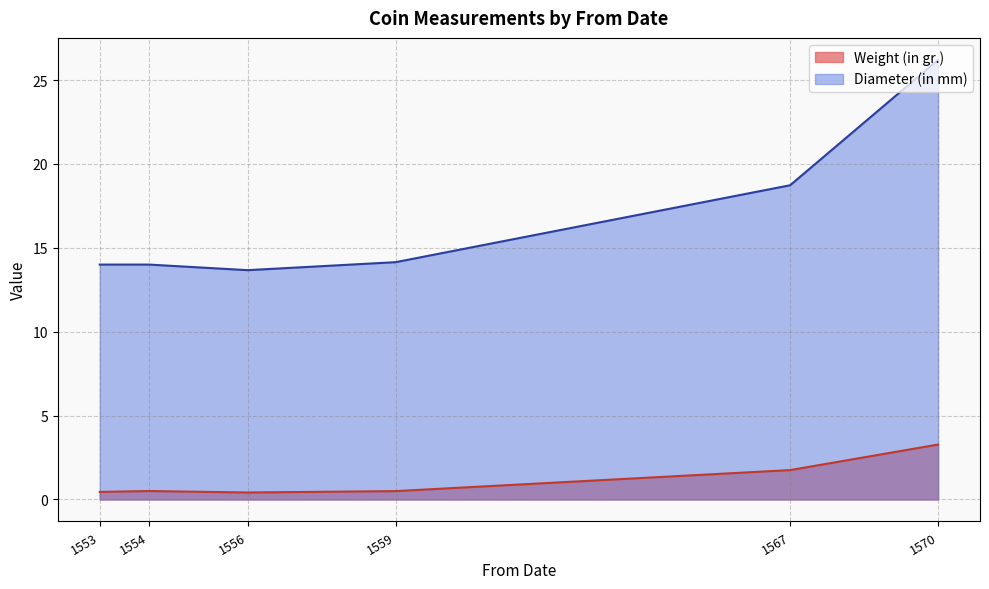

The Weight (in gr.) series shows 1.7 at 1567. True or false?

True